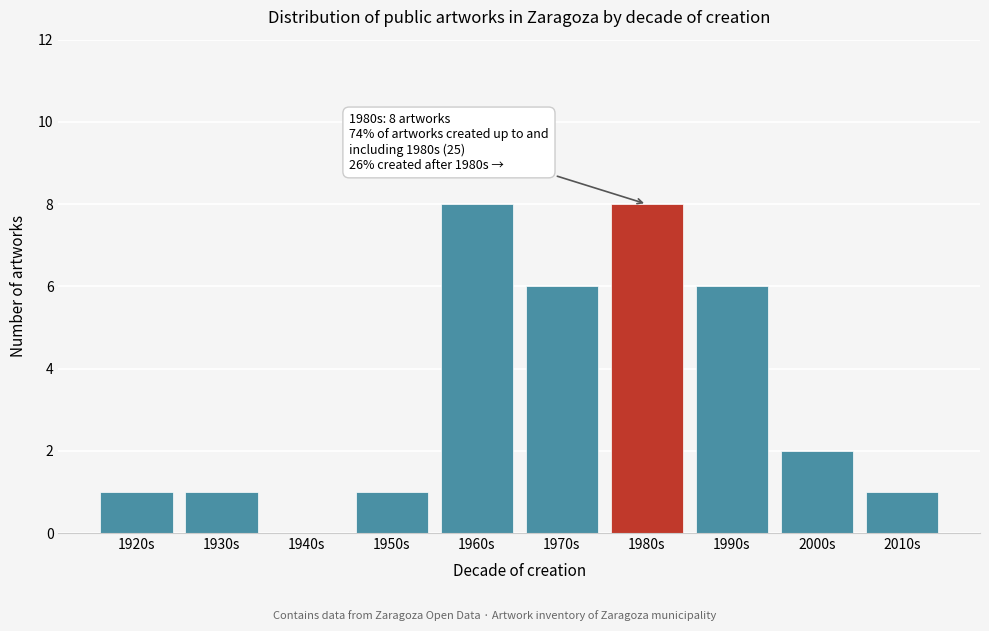

Reading left to right, what are all the values shown in this chart?

1920s=1	1930s=1	1940s=0	1950s=1	1960s=8	1970s=6	1980s=8	1990s=6	2000s=2	2010s=1